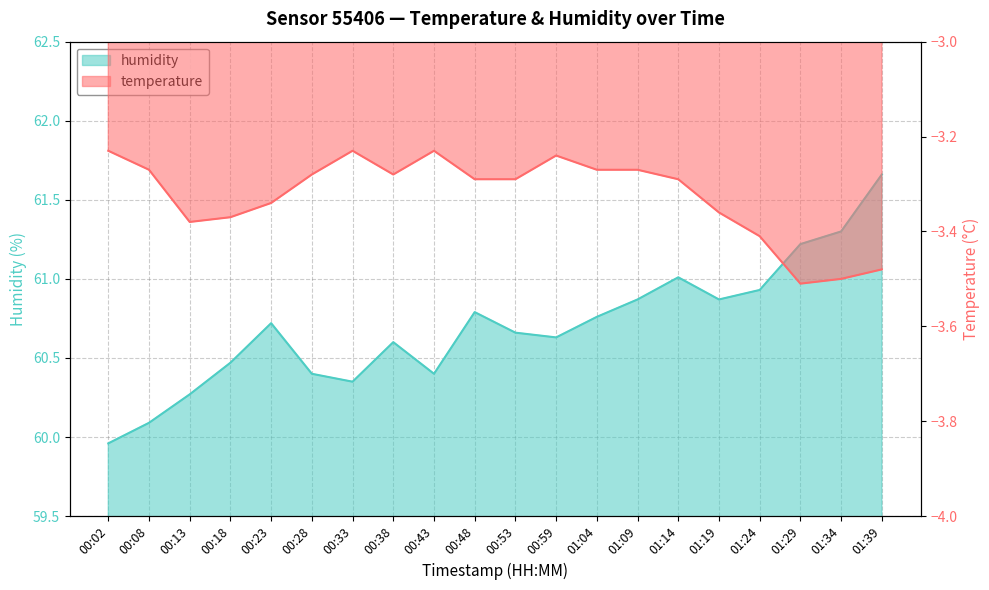

Is it true that humidity equals 60.0 at 00:02?

True